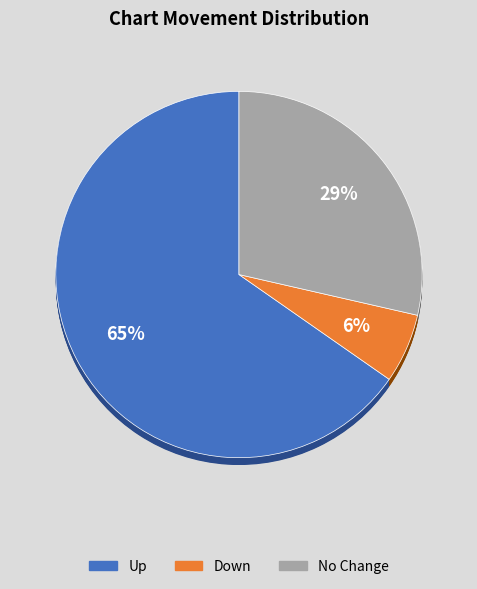

What is the ratio of the value at - to the value at down?

4.7